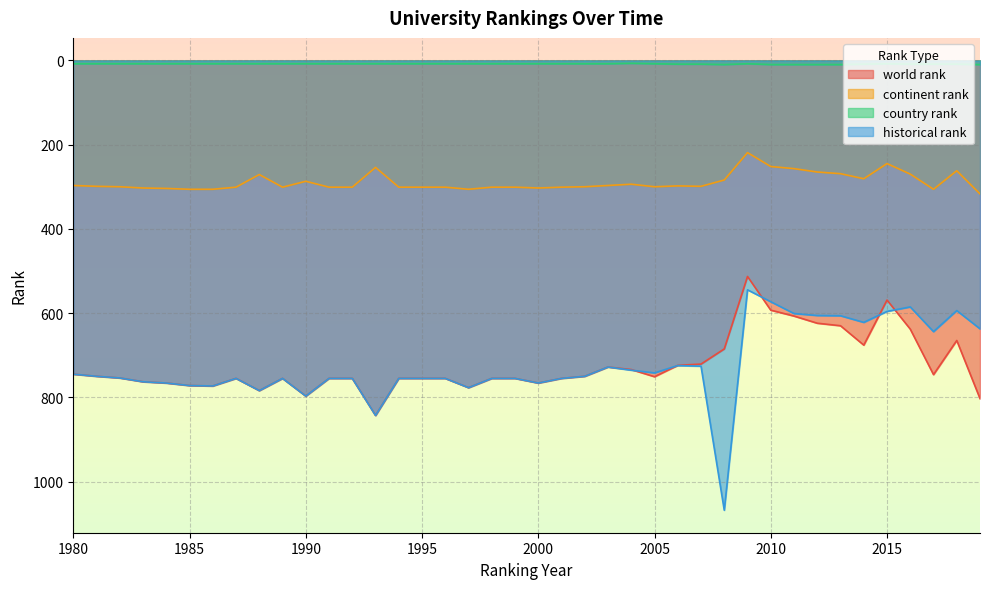

Is the value of historical rank at 1985 greater than the value of continent rank at 2012?

Yes